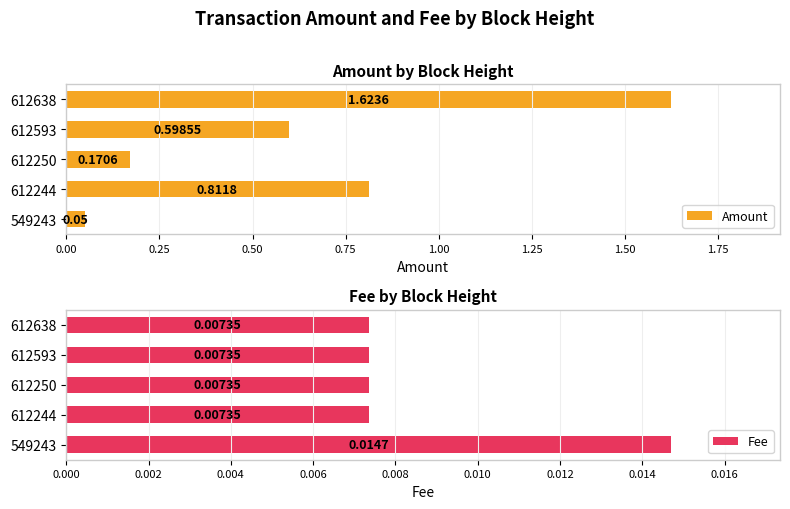

The value of Fee at 0.75 is 0.0. True or false?

True